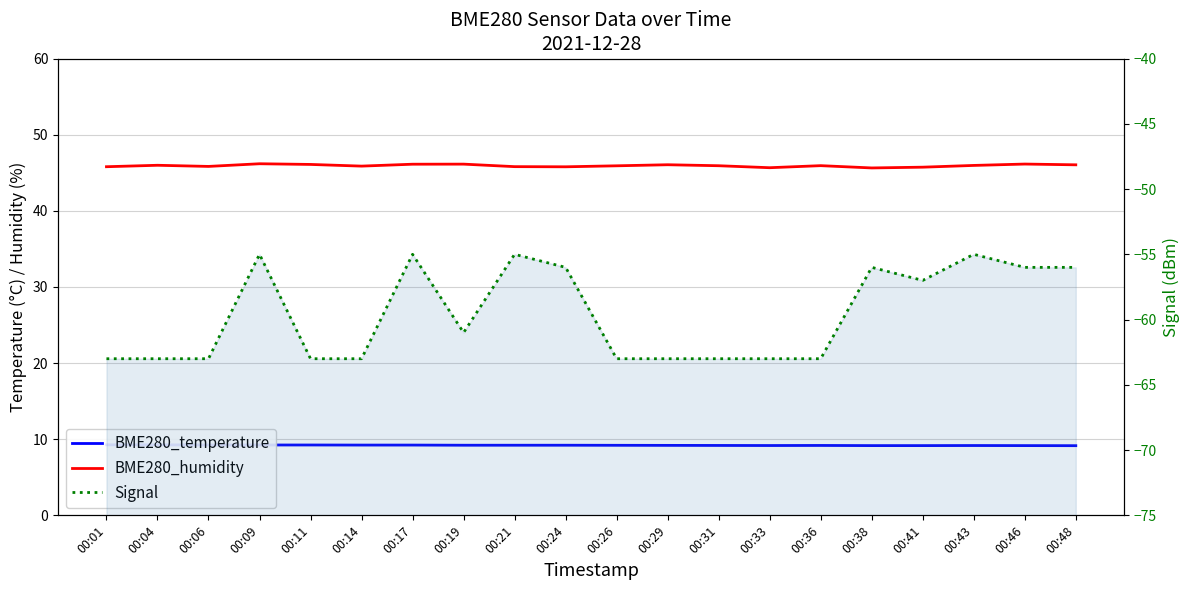

True or false: BME280_humidity and BME280_temperature intersect in this chart.

False